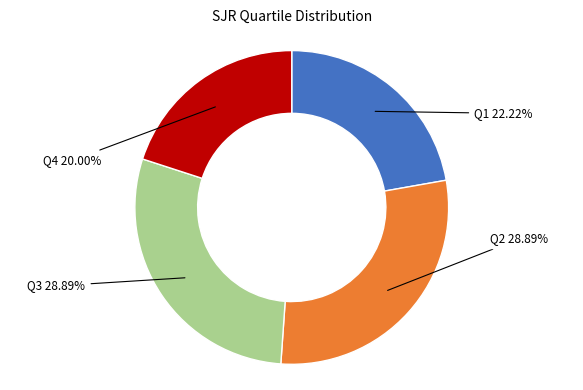

Which has a higher value, Q3 or Q4?

Q3